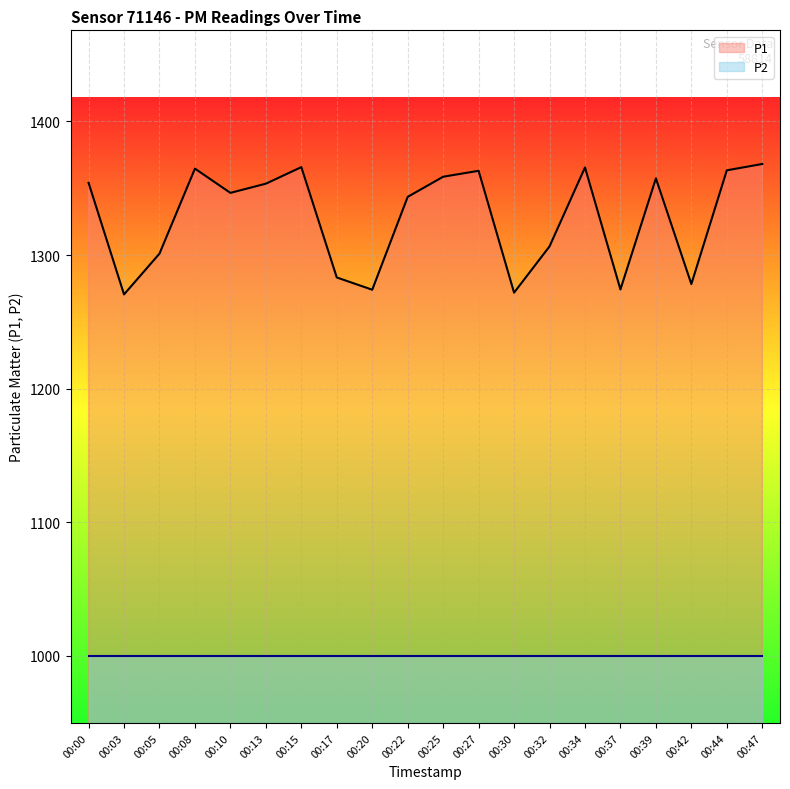

What is the greatest value displayed?

1368.2